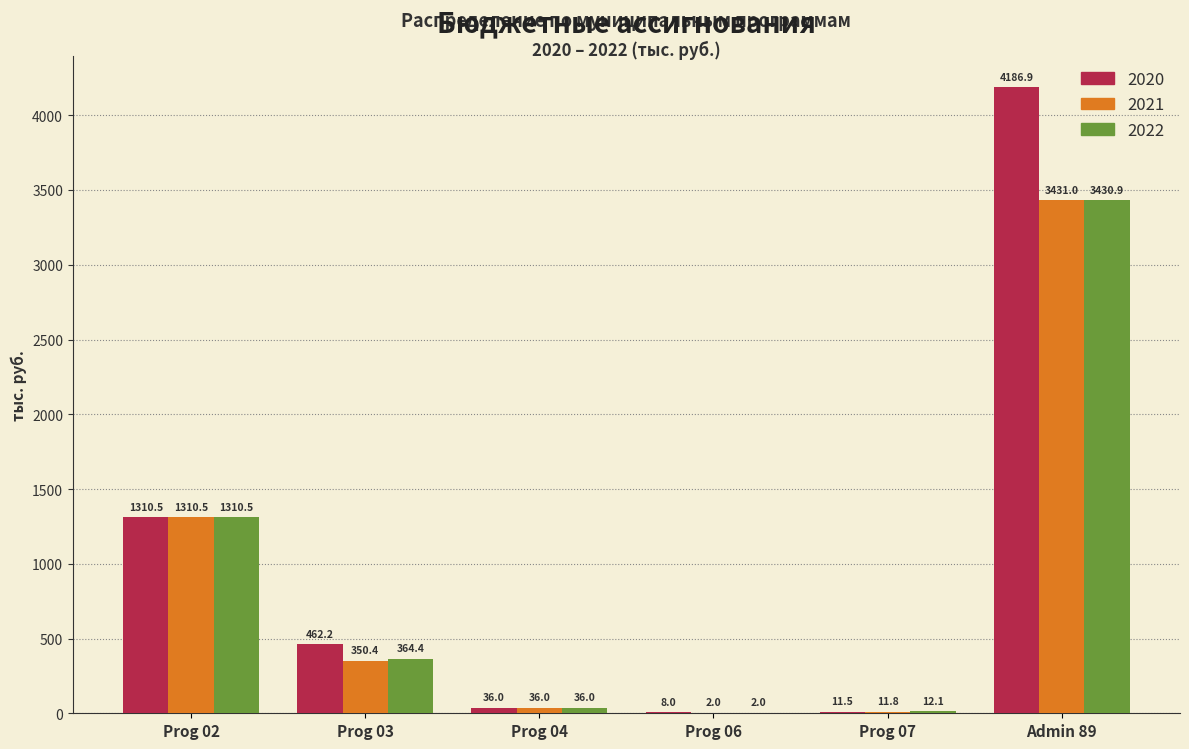

Reading left to right, extract all data points from this chart.

2020: Prog 02=1310.5	Prog 03=462.2	Prog 04=36.0	Prog 06=8.0	Prog 07=11.5	Admin 89=4186.9
2021: Prog 02=1310.5	Prog 03=350.4	Prog 04=36.0	Prog 06=2.0	Prog 07=11.8	Admin 89=3431.0
2022: Prog 02=1310.5	Prog 03=364.4	Prog 04=36.0	Prog 06=2.0	Prog 07=12.1	Admin 89=3430.9